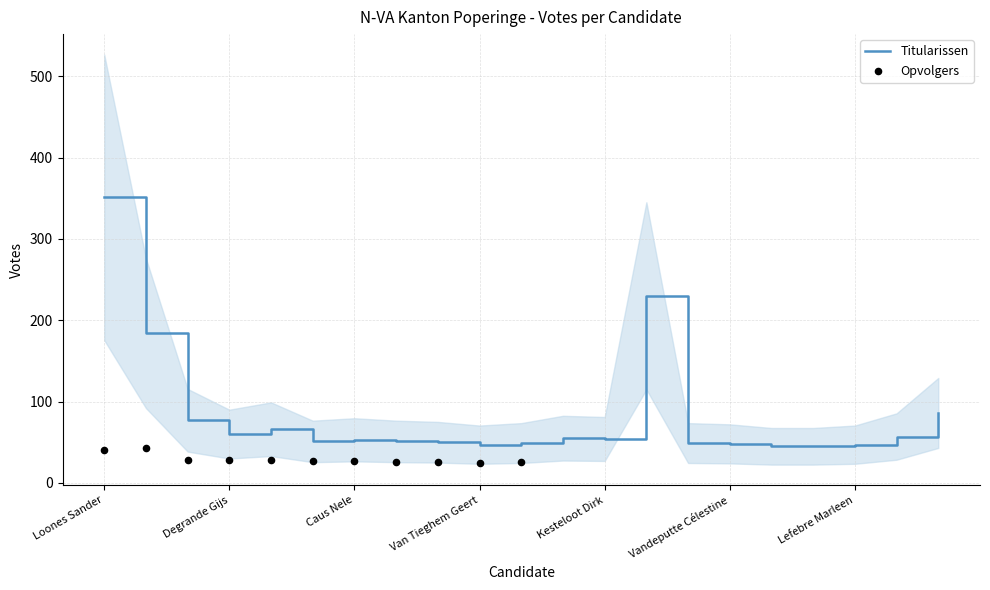

Between Kesteloot Dirk and Wydooghe Liselot, which is larger?

Wydooghe Liselot